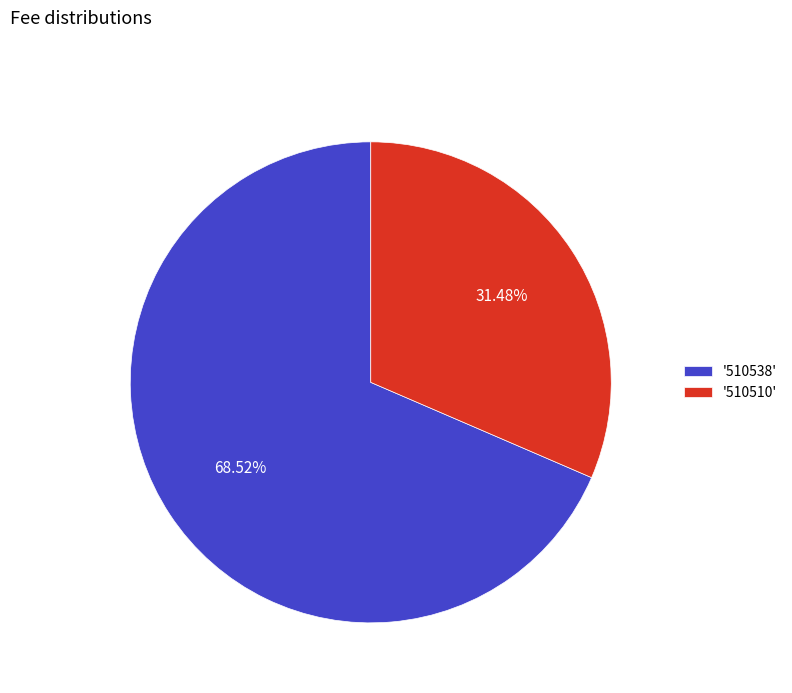

Do '510538' and '510510' together represent more than half of the pie?

Yes